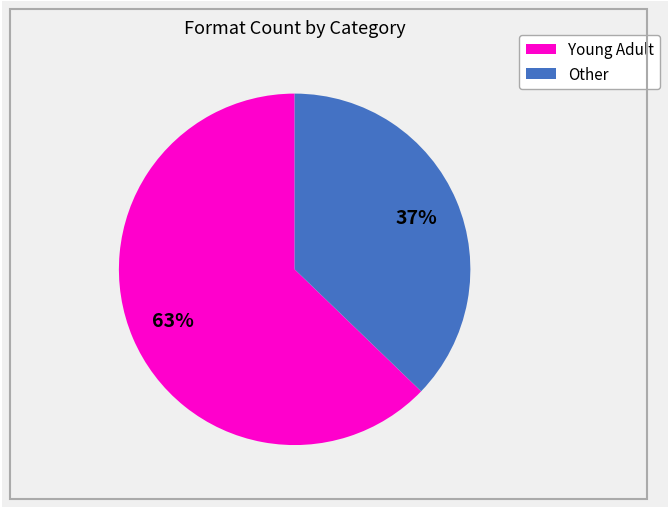

To the nearest percent, what is the difference between the largest and smallest slice percentages?

26%